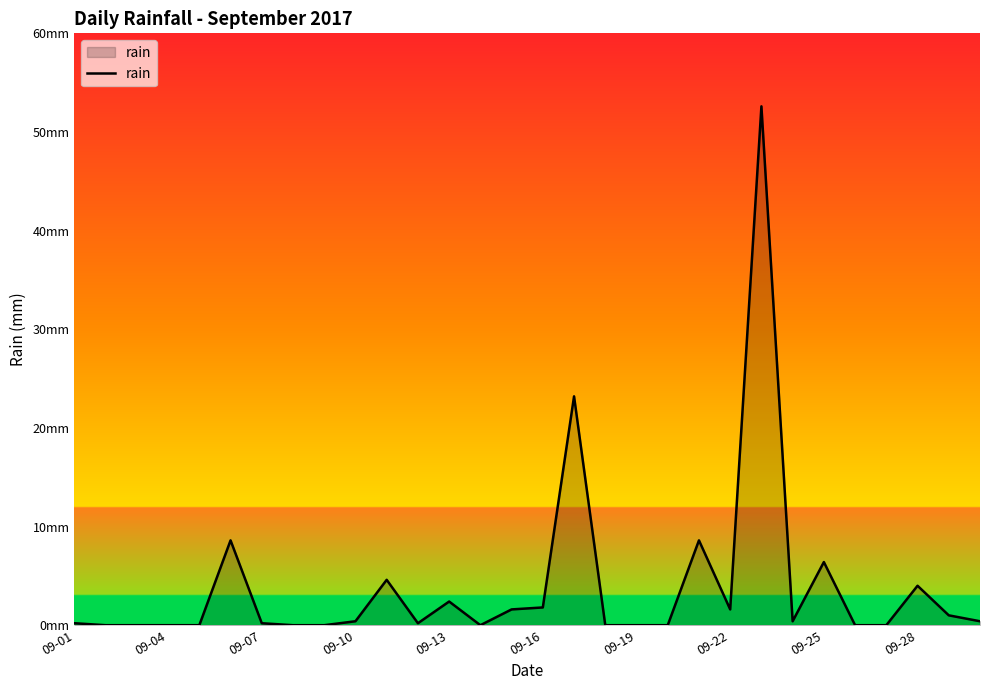

Does the chart display data point markers on the line(s)?

No